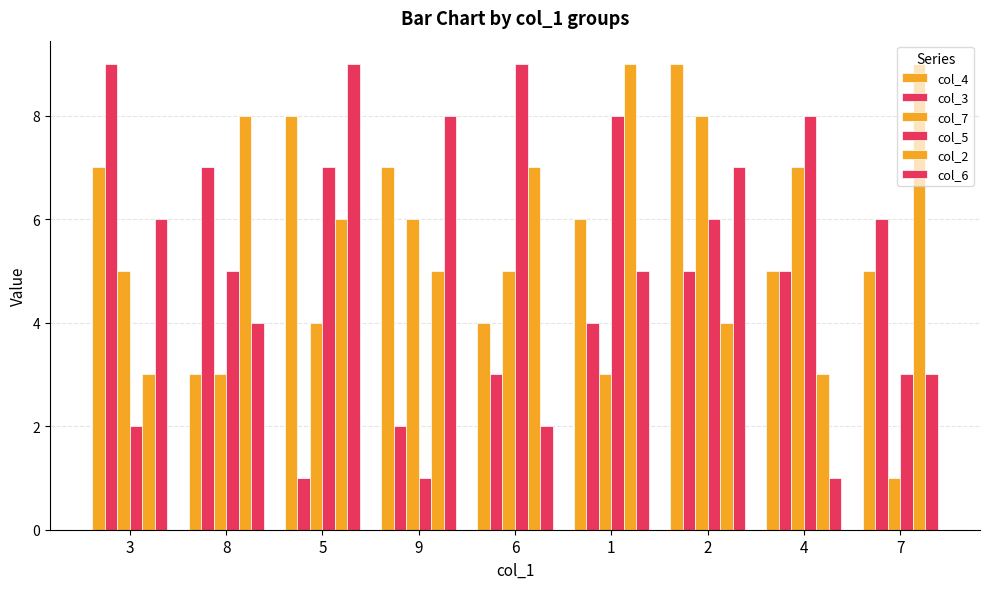

Which series has the largest range (max minus min)?

col_3